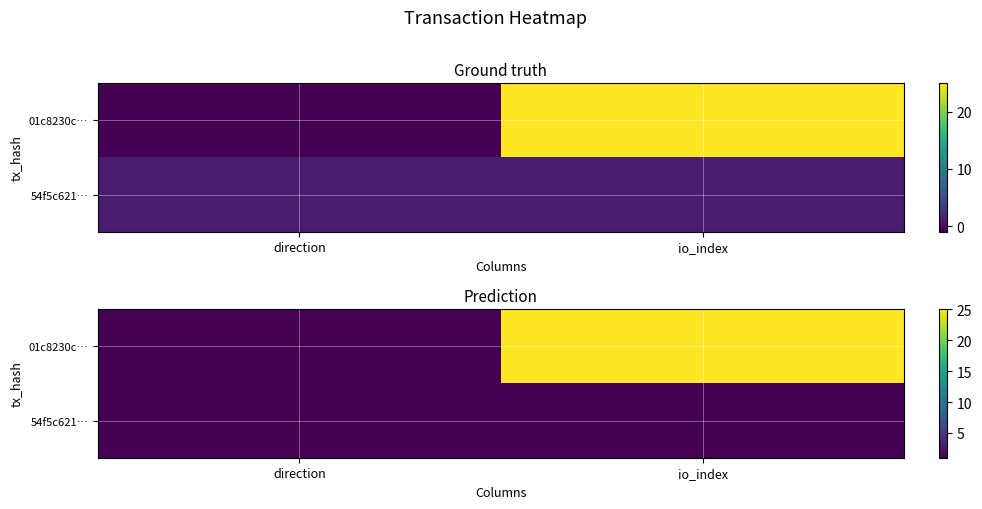

At which label does 01c8230c… reach its minimum?

direction